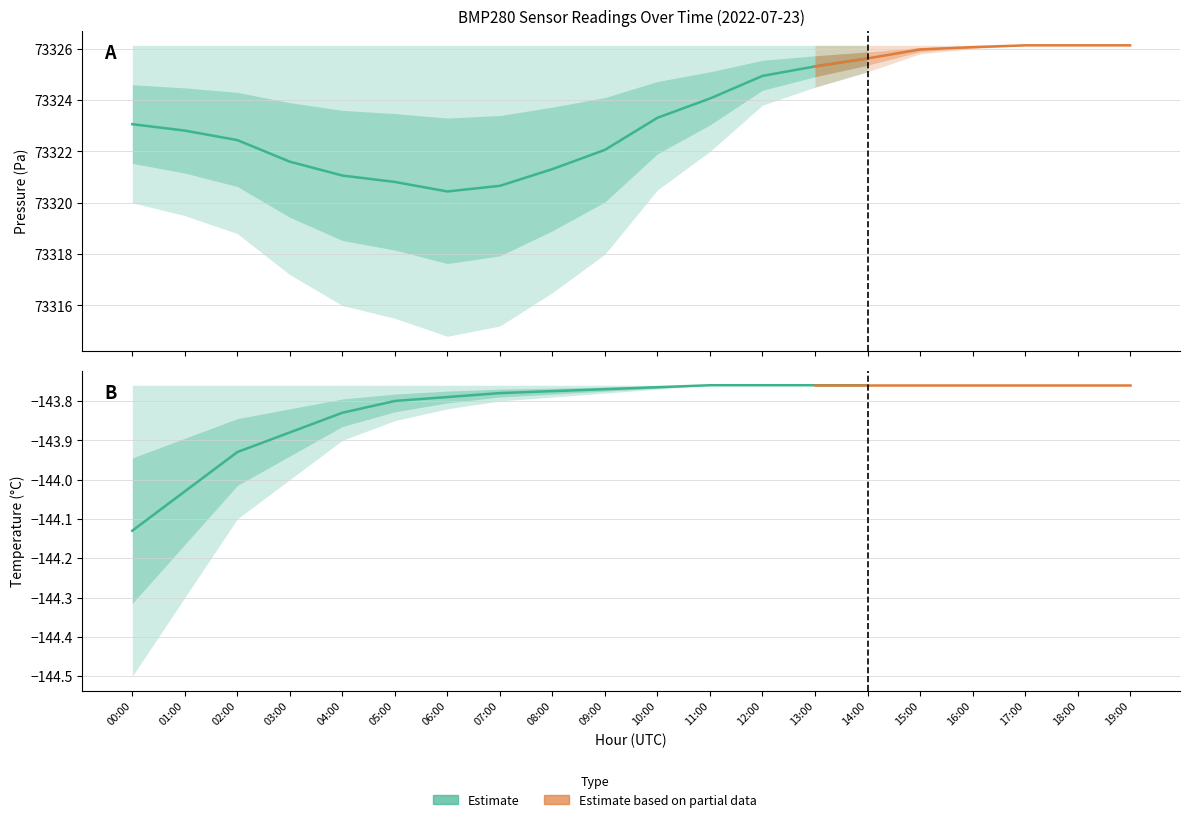

Reading left to right, list all the values displayed in this chart.

pressure_low: 73320.0	73319.5	73318.8	73317.2	73316.0	73315.5	73314.8	73315.2	73316.5	73318.0	73320.5	73322.0	73323.8	73324.5	73325.1	73325.8	73326.0	73326.1	73326.1	73326.1
pressure_mid: 73323.1	73322.8	73322.4	73321.6	73321.1	73320.8	73320.4	73320.7	73321.3	73322.1	73323.3	73324.1	73324.9	73325.3	73325.6	73326.0	73326.1	73326.1	73326.1	73326.1
pressure_high: 73326.1	73326.1	73326.1	73326.1	73326.1	73326.1	73326.1	73326.1	73326.1	73326.1	73326.1	73326.1	73326.1	73326.1	73326.1	73326.1	73326.1	73326.1	73326.1	73326.1
temperature_low: -144.5	-144.3	-144.1	-144.0	-143.9	-143.8	-143.8	-143.8	-143.8	-143.8	-143.8	-143.8	-143.8	-143.8	-143.8	-143.8	-143.8	-143.8	-143.8	-143.8
temperature_mid: -144.1	-144.0	-143.9	-143.9	-143.8	-143.8	-143.8	-143.8	-143.8	-143.8	-143.8	-143.8	-143.8	-143.8	-143.8	-143.8	-143.8	-143.8	-143.8	-143.8
temperature_high: -143.8	-143.8	-143.8	-143.8	-143.8	-143.8	-143.8	-143.8	-143.8	-143.8	-143.8	-143.8	-143.8	-143.8	-143.8	-143.8	-143.8	-143.8	-143.8	-143.8